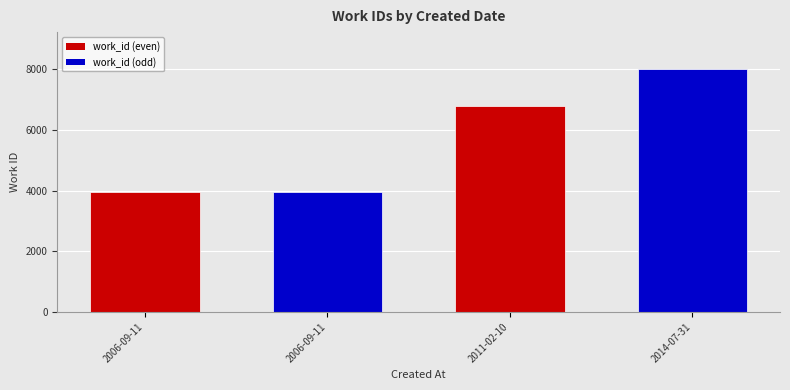

Does the chart contain any negative values?

No